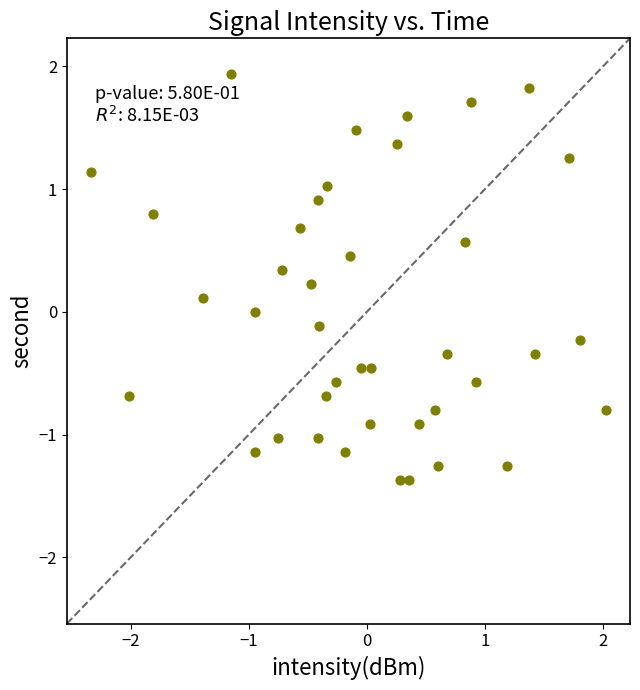

What is the range of Y values (max minus min)?

3.3